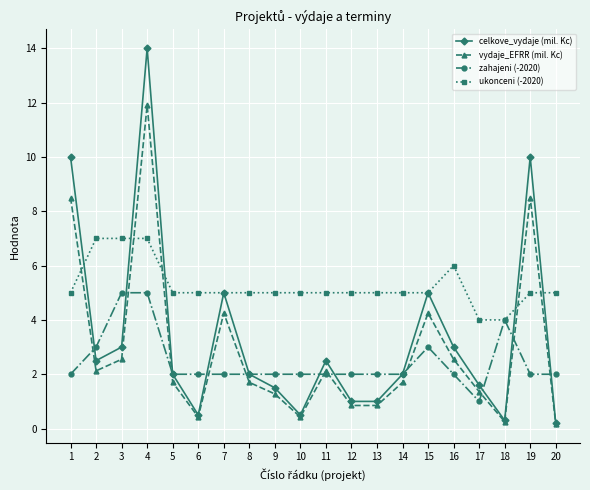

Which series has the largest range (max minus min)?

celkove_vydaje (mil. Kc)